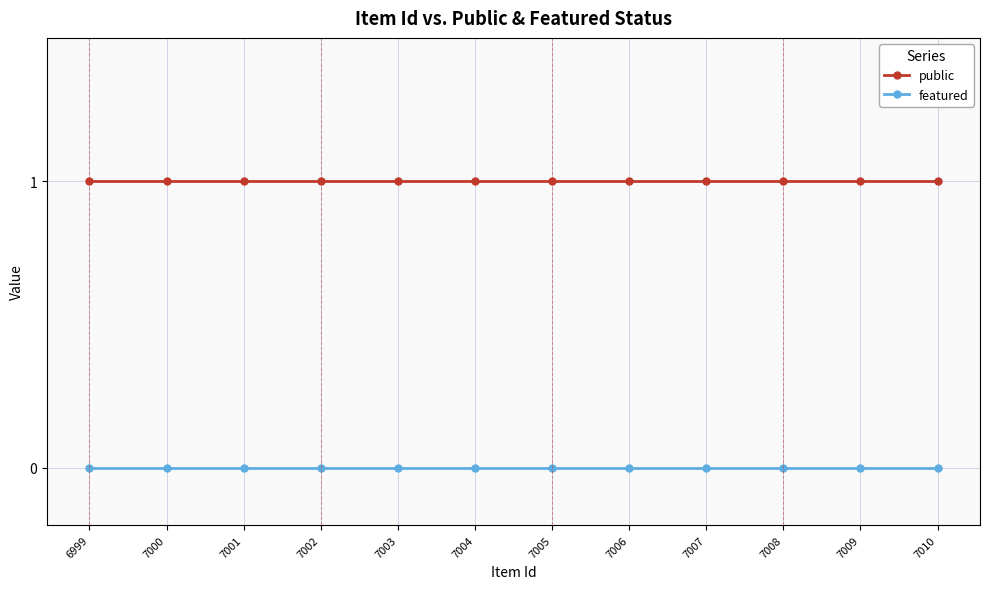

Reading left to right, transcribe all the data shown in this chart.

public: 6999=1	7000=1	7001=1	7002=1	7003=1	7004=1	7005=1	7006=1	7007=1	7008=1	7009=1	7010=1
featured: 6999=0	7000=0	7001=0	7002=0	7003=0	7004=0	7005=0	7006=0	7007=0	7008=0	7009=0	7010=0